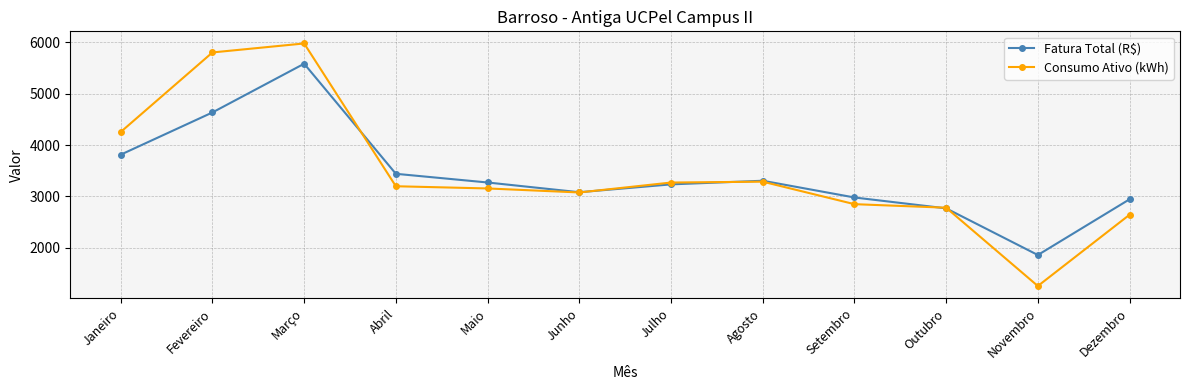

At which label does Consumo Ativo (kWh) reach its minimum?

Novembro